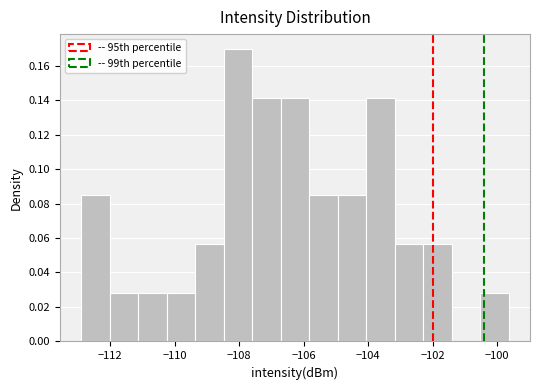

Reading left to right, transcribe this chart: for each bar, give the range it covers on the x-axis and its height. Neither the bar edges nor the heights are printed on the chart, so give them approximately, as read against the axes.

-112.8 to -112.0: 0.084
-112.0 to -111.2: 0.028
-111.2 to -110.2: 0.028
-110.2 to -109.4: 0.028
-109.4 to -108.4: 0.056
-108.4 to -107.6: 0.170
-107.6 to -106.8: 0.142
-106.8 to -105.8: 0.142
-105.8 to -105.0: 0.084
-105.0 to -104.0: 0.084
-104.0 to -103.2: 0.142
-103.2 to -102.2: 0.056
-102.2 to -101.4: 0.056
-101.4 to -100.6: 0
-100.6 to -99.6: 0.028